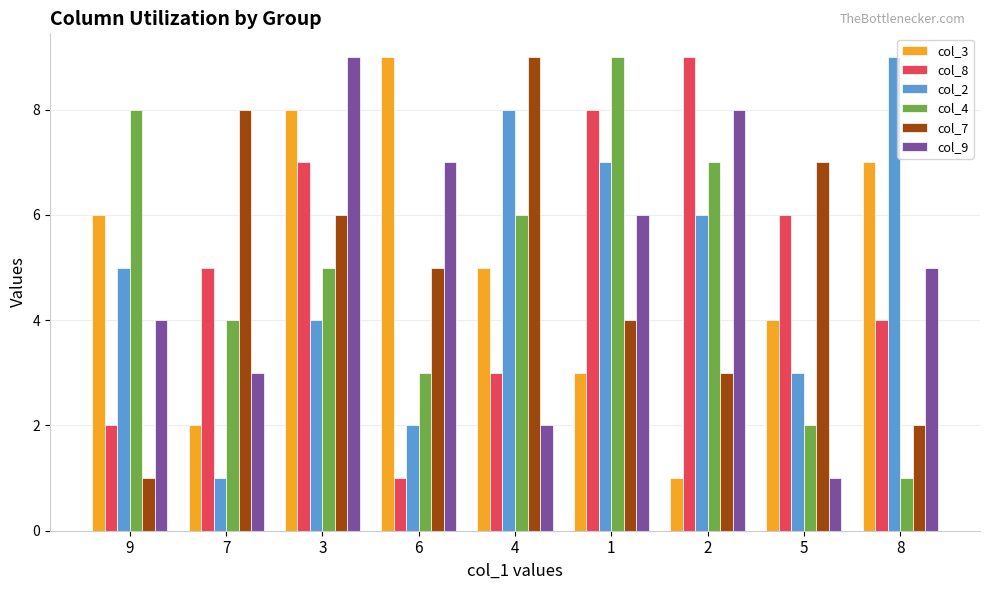

What is the value of the col_2 bar at the 2nd from the left?

1